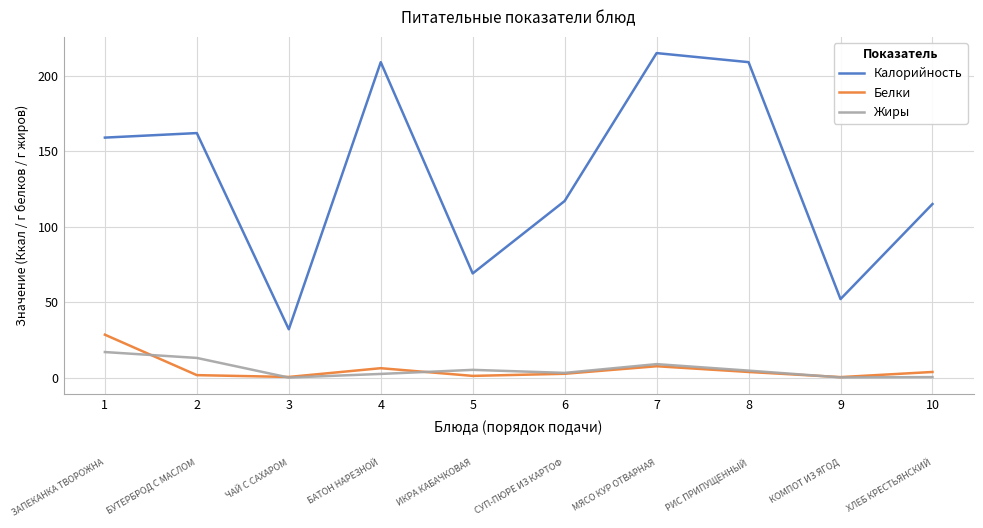

What is the greatest value displayed?

215.0